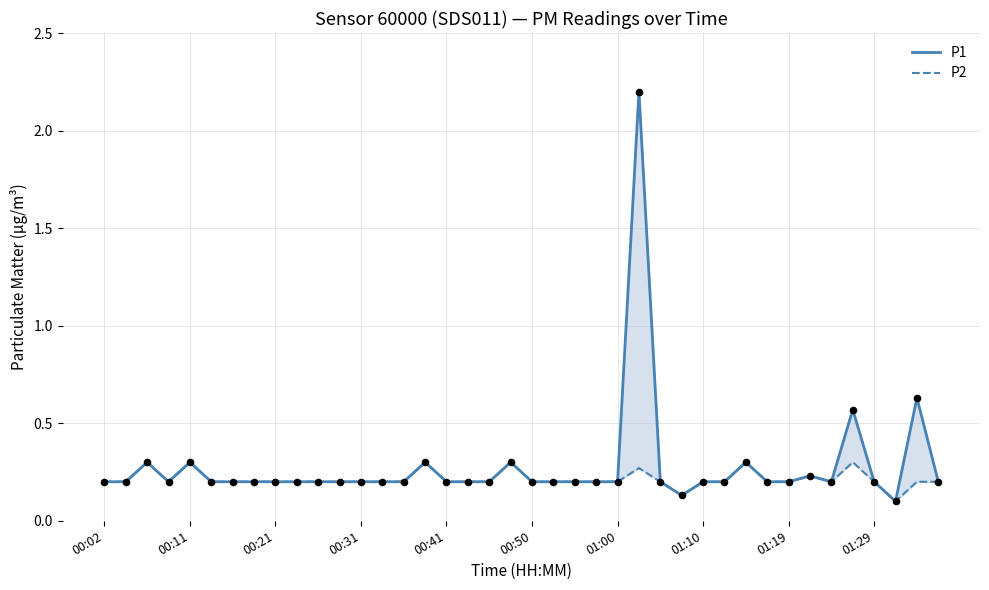

Is the value of P1 at 26 greater than the value of P2 at 13?

No